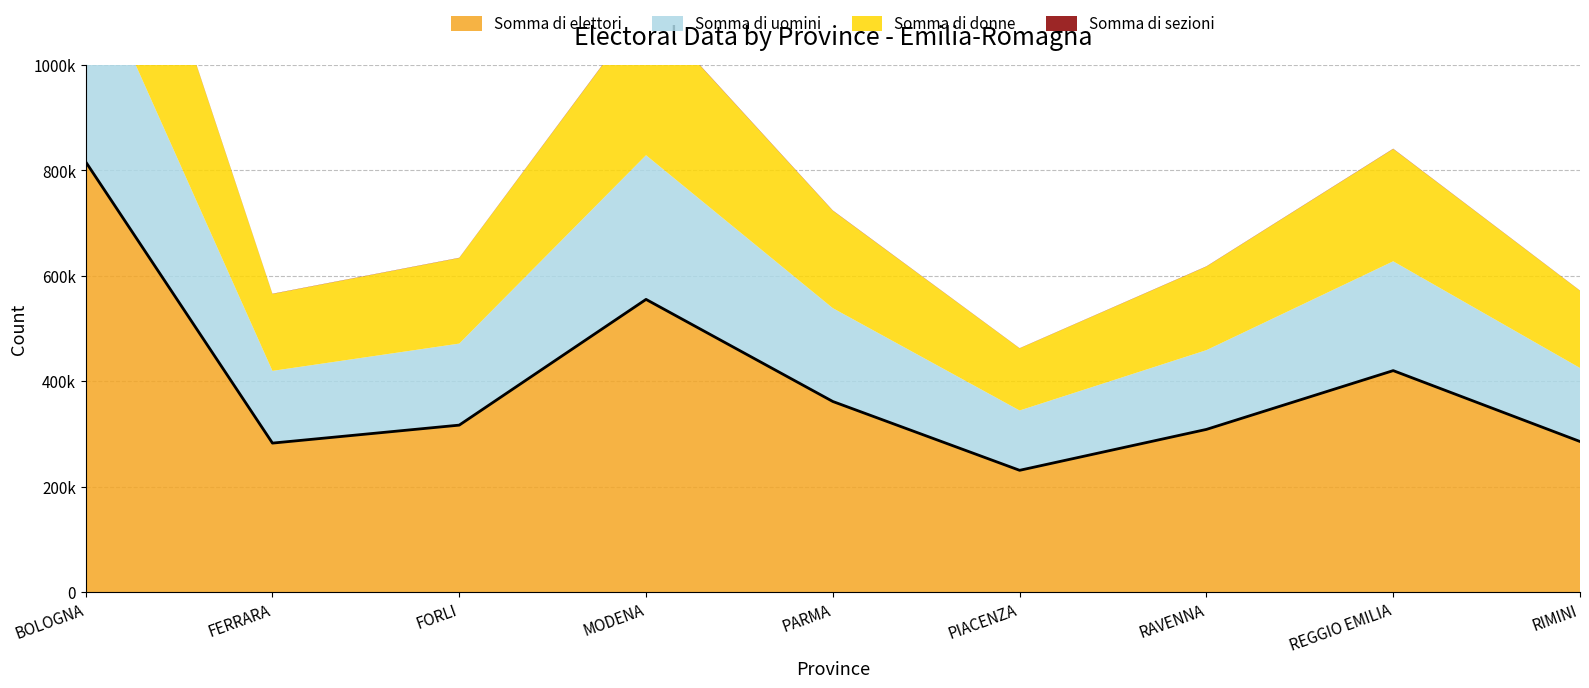

What is the sum of the Somma di elettori values at BOLOGNA and REGGIO EMILIA?

1236945